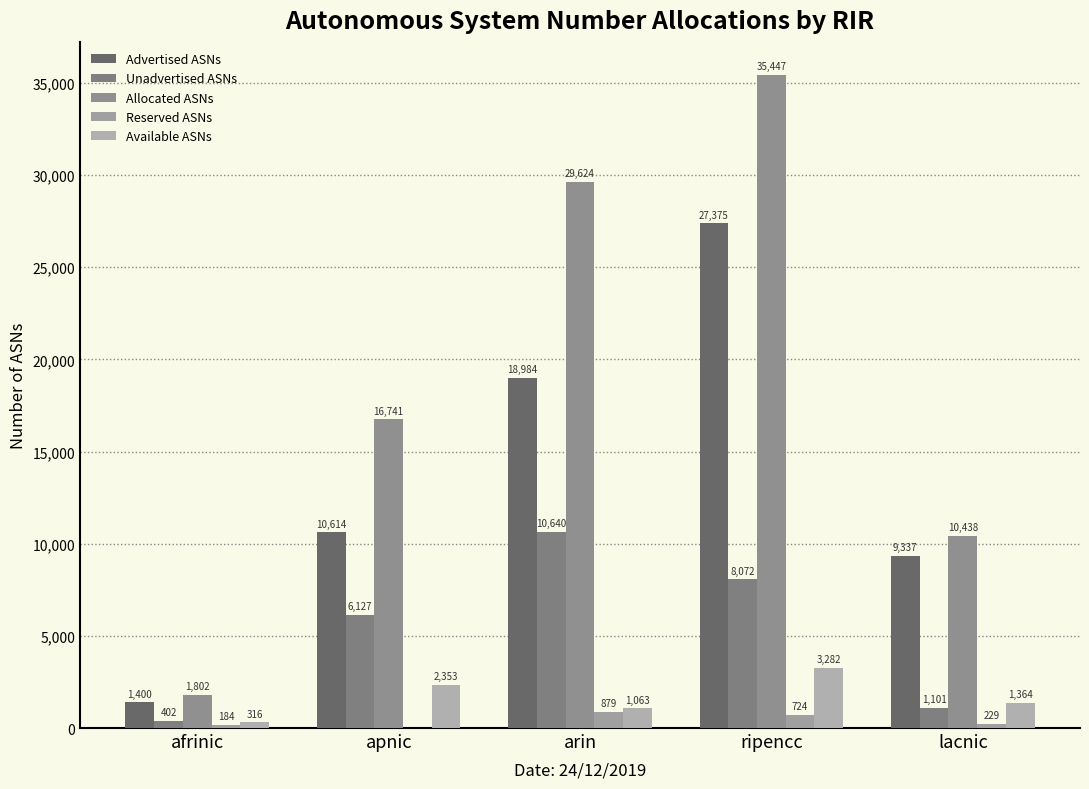

What is the difference between the maximum and minimum values in the Advertised ASNs series?

25975